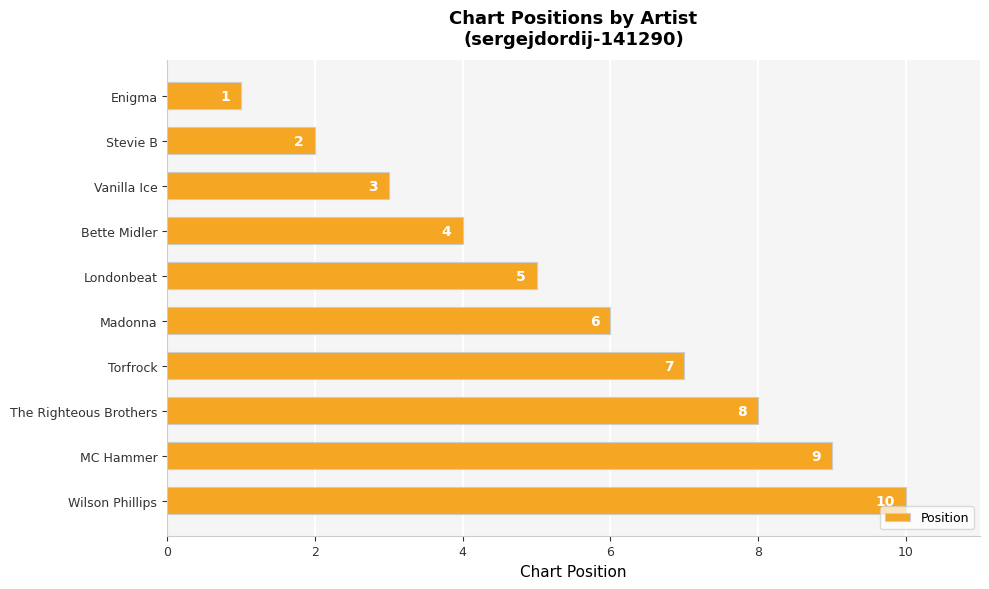

The value at Enigma is 0. True or false?

False